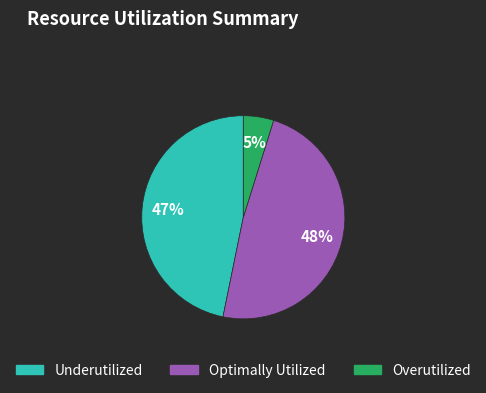

How many slices are in this pie chart?

3